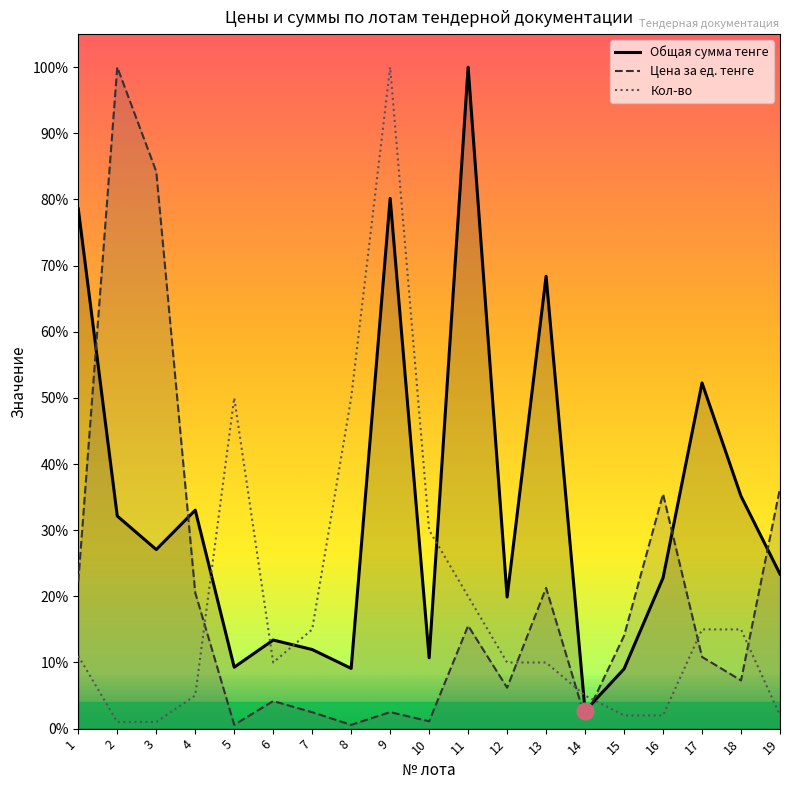

What is the difference between the maximum and minimum values in the Цена за ед. тенге series?

1.0